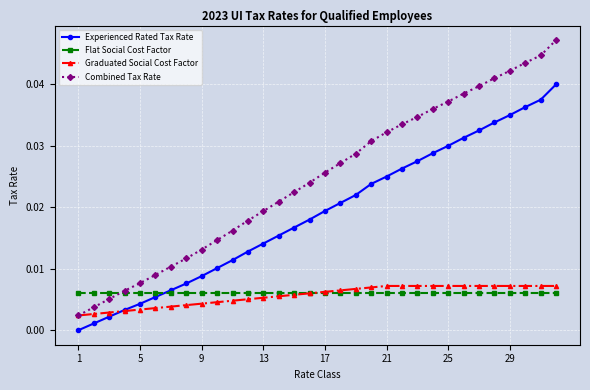

True or false: Experienced Rated Tax Rate has more than 1 points higher than both neighbors.

False